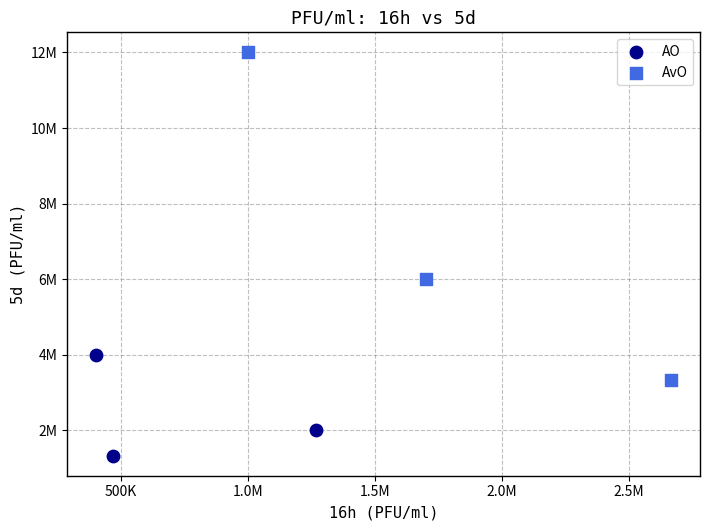

What are all the series names shown in the legend?

AO, AvO